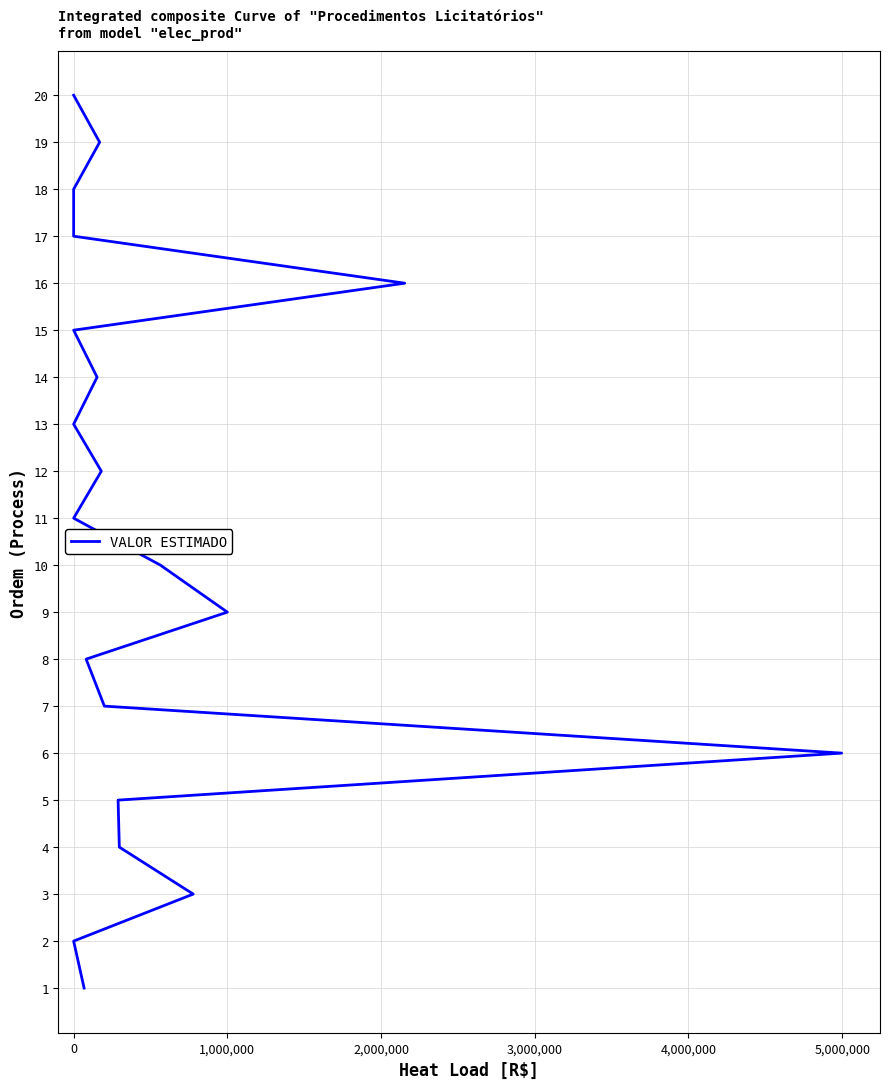

The value at 1,000,000 is 2. True or false?

False